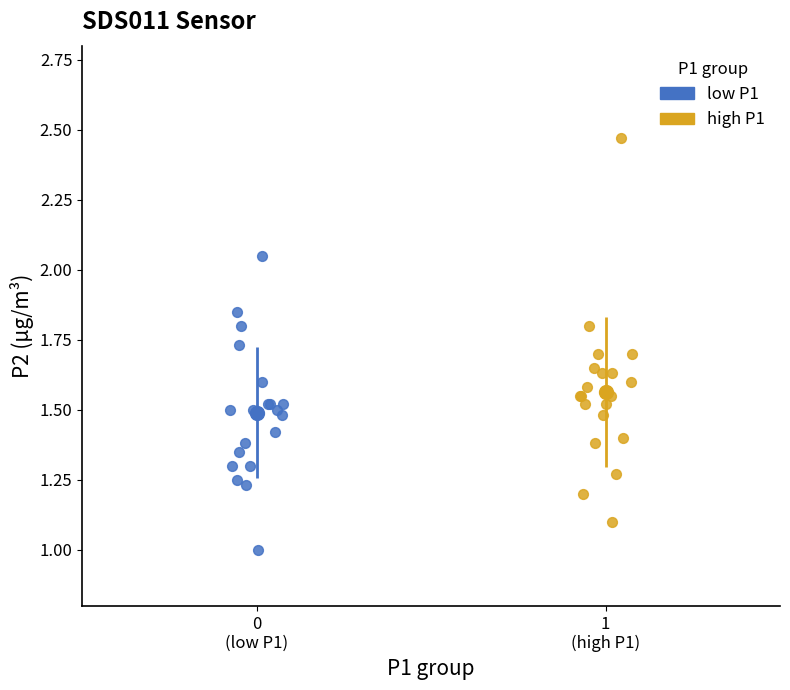

Which series reaches the maximum Y coordinate?

high P1